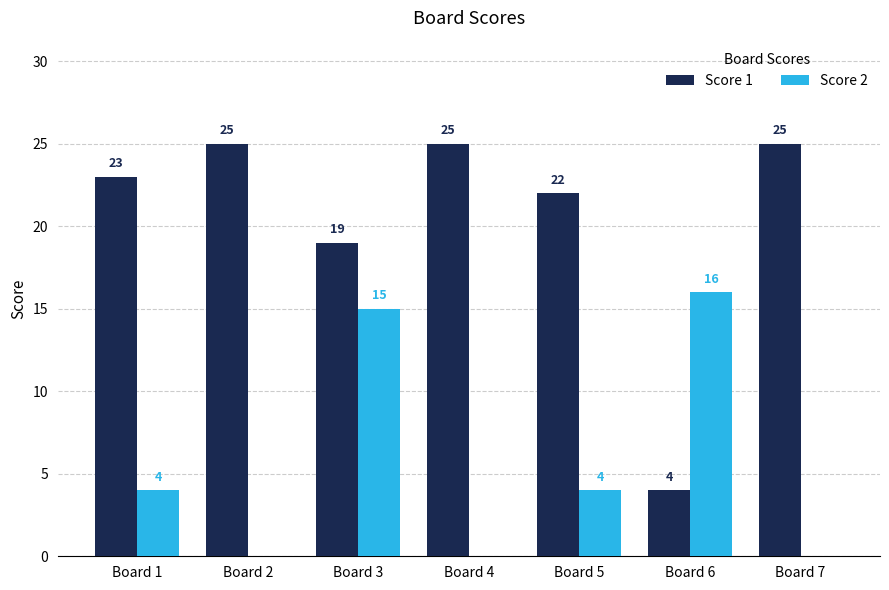

What is the sum of all Score 2 values?

39